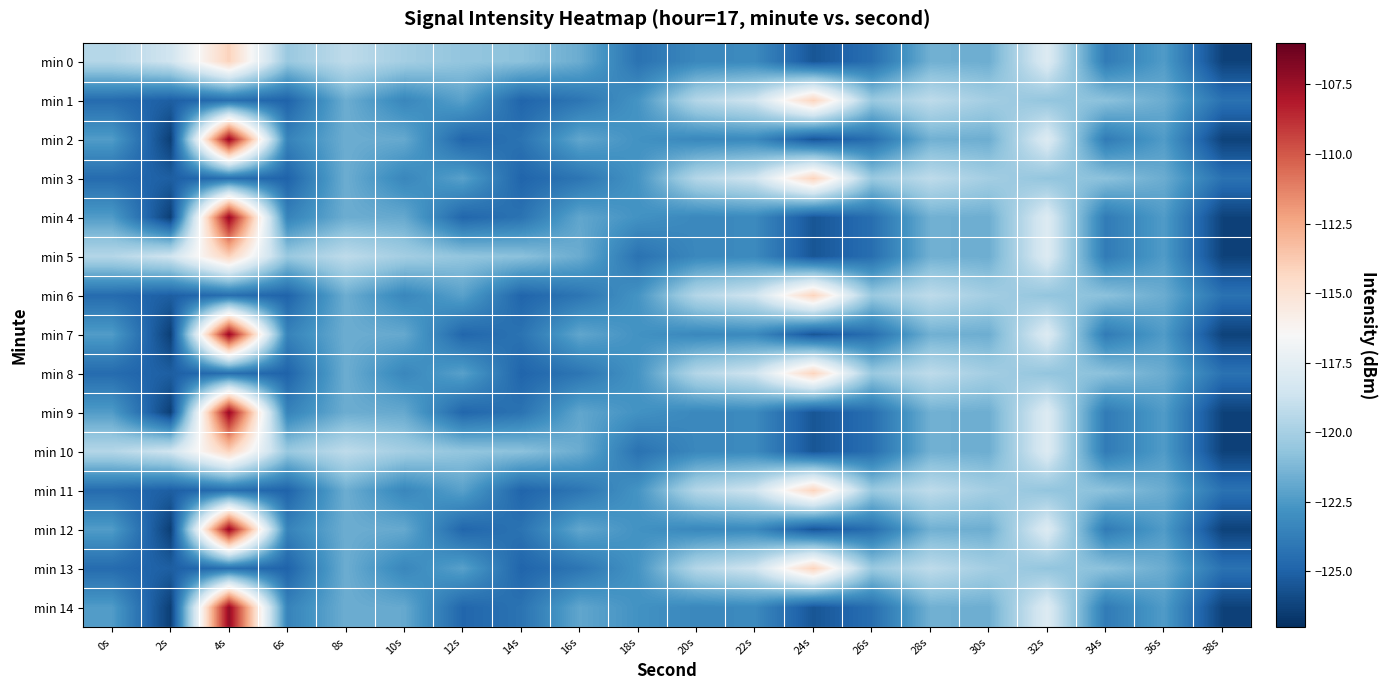

Which has a higher value, 22s or 38s?

22s